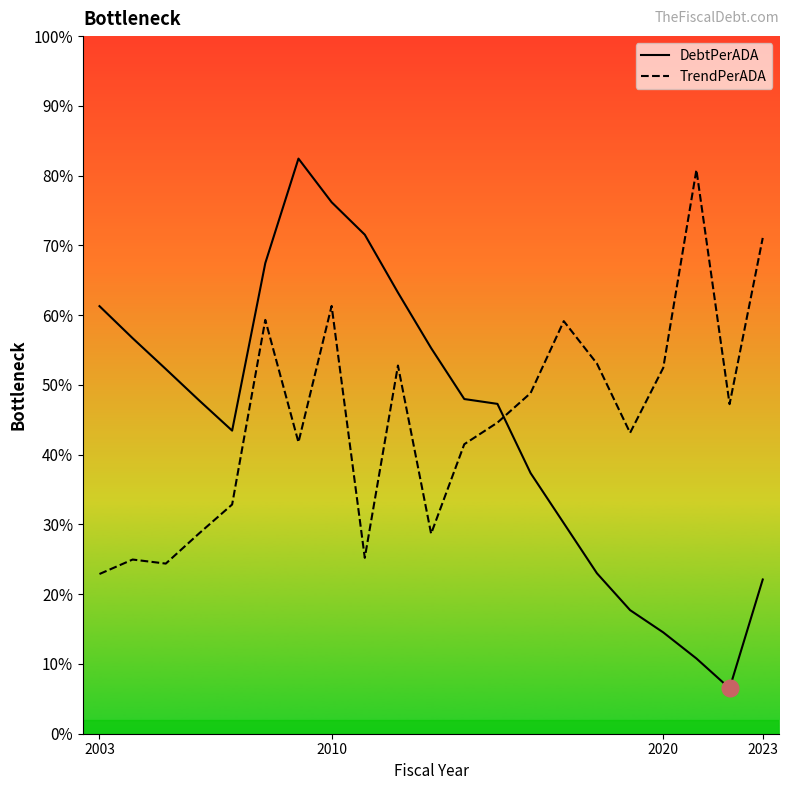

Count the number of categories in the chart.

21